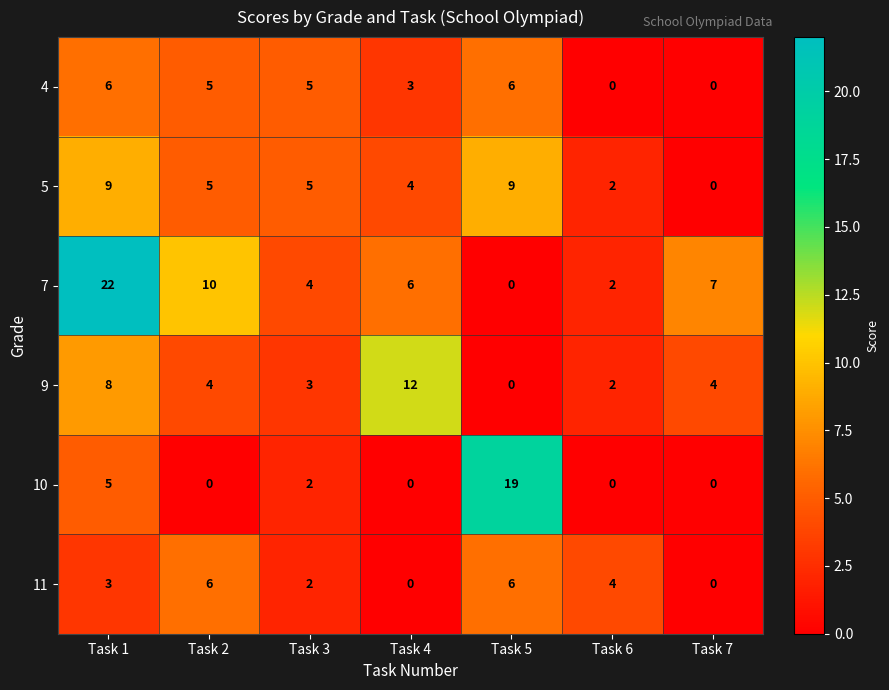

How many categories are shown in the chart?

7